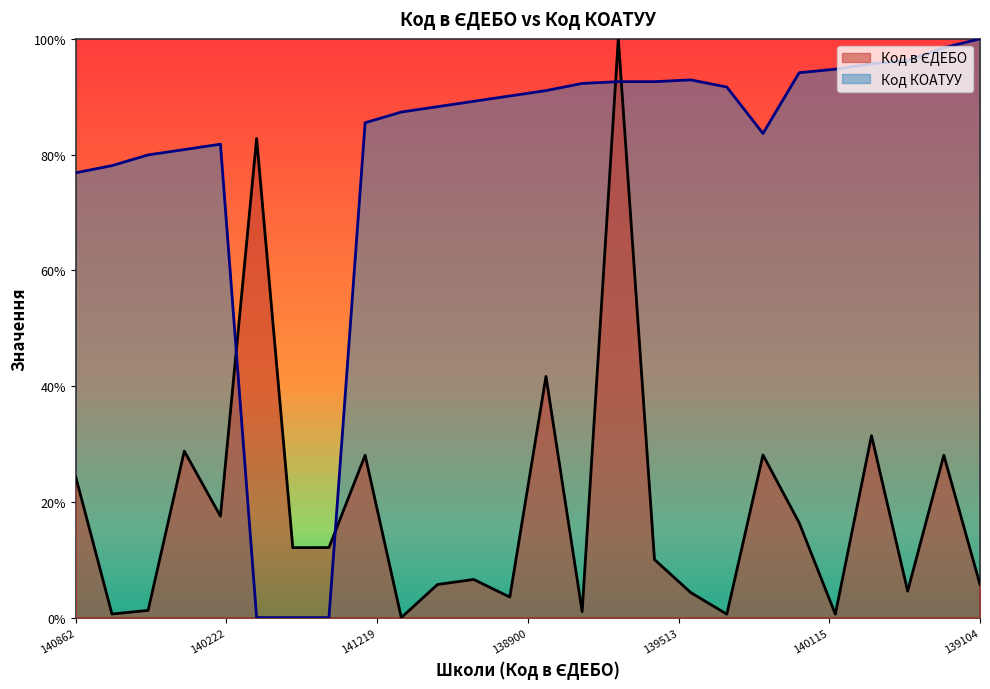

Between which two adjacent categories do Код КОАТУУ and Код в ЄДЕБО first intersect?

140222 and 146398